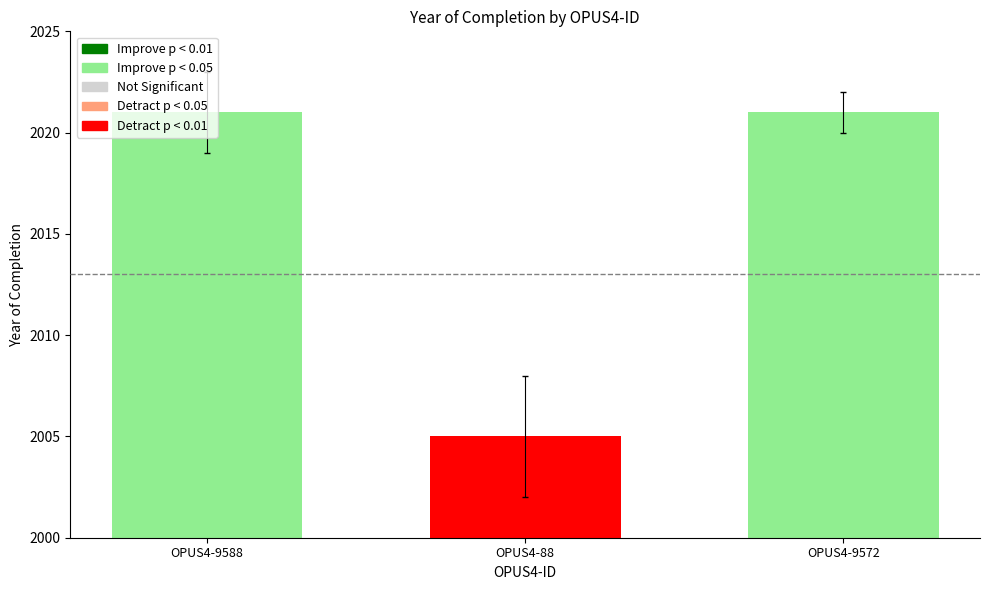

Count the values in the range 2005 to 2021.

3